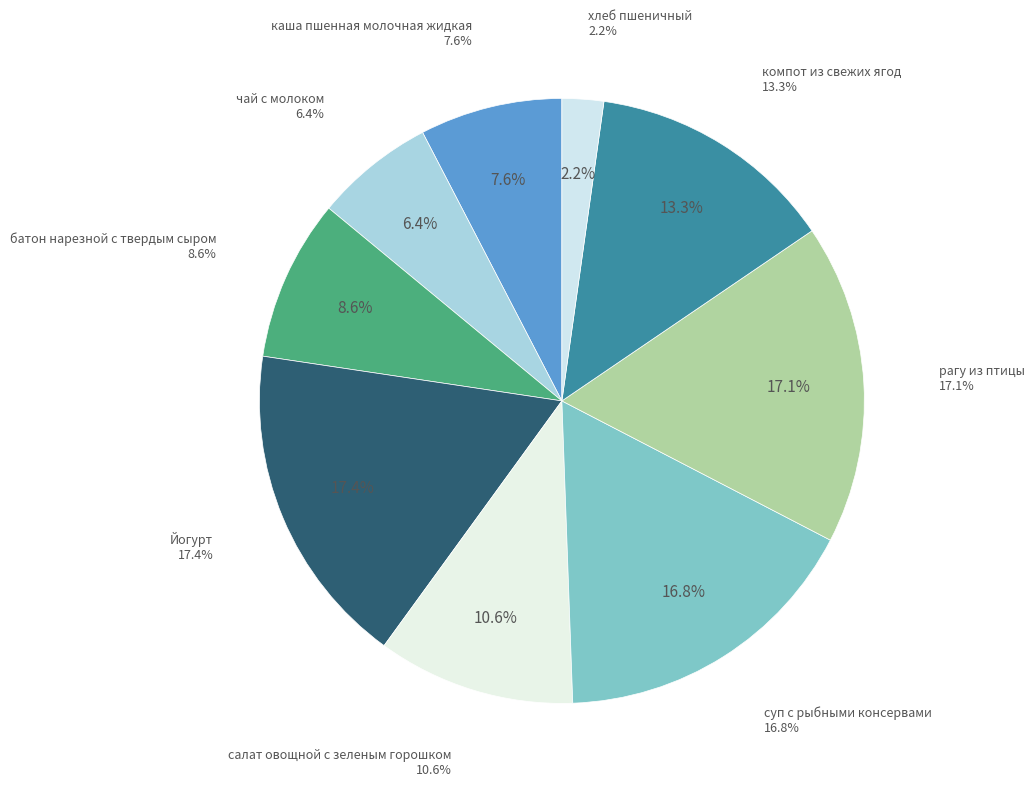

Is there any slice that represents more than half of the pie?

No